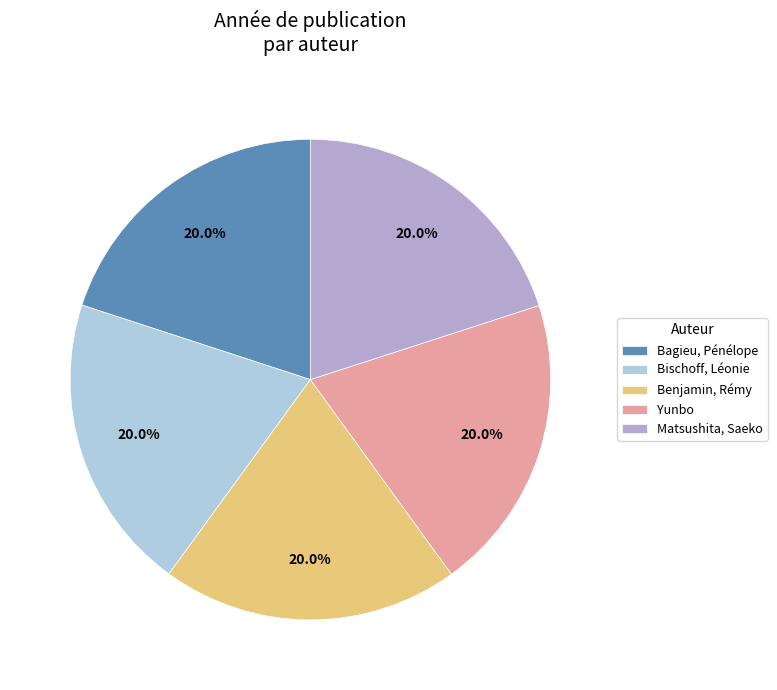

How many slices are in this pie chart?

5